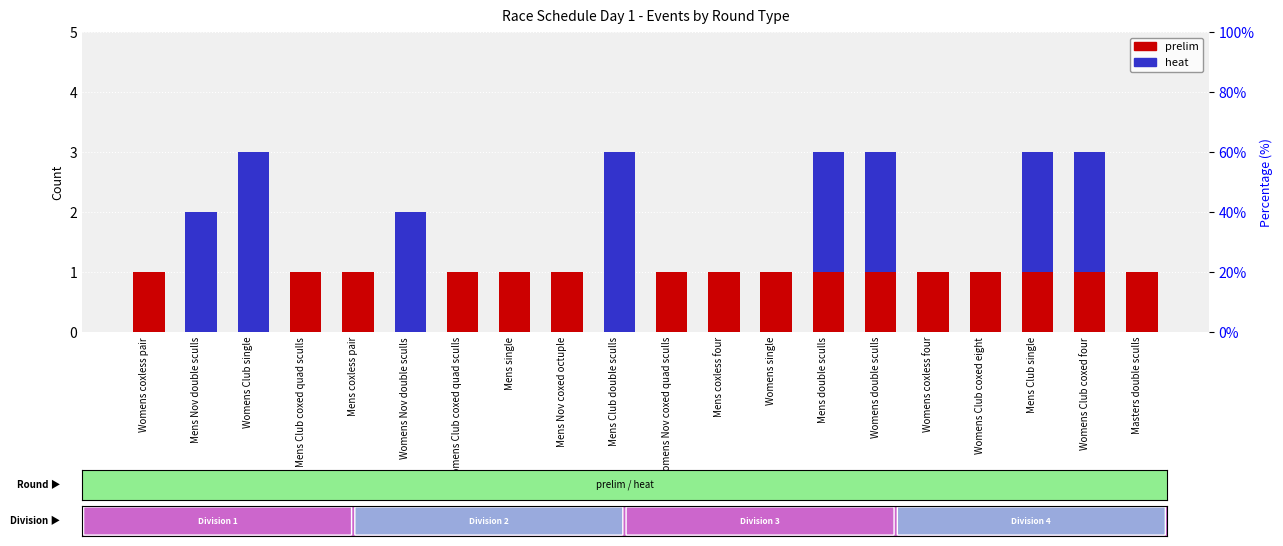

Is the value of prelim at Mens Nov coxed octuple greater than the value of heat at Mens coxless four?

Yes